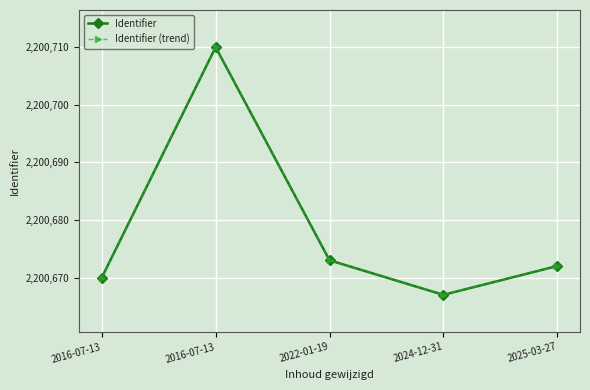

What is the difference between the maximum and minimum values in the Identifier series?

43